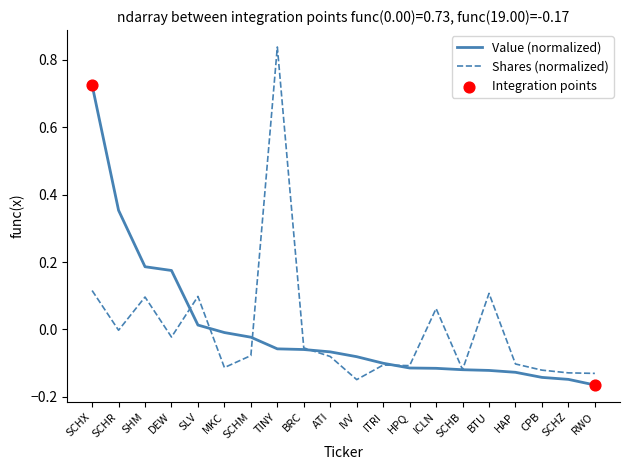

At which category is the sum across all series the highest?

SCHX